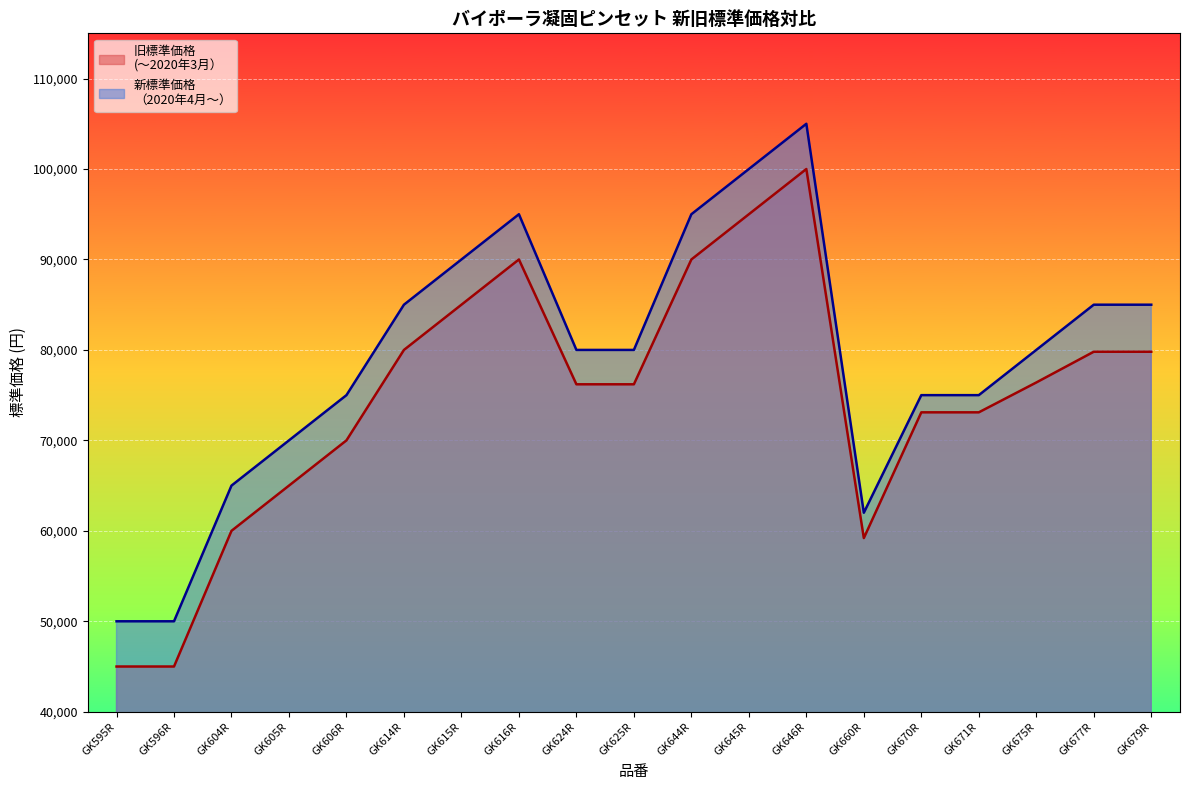

What is the difference between the highest and lowest values at GK596R?

5000